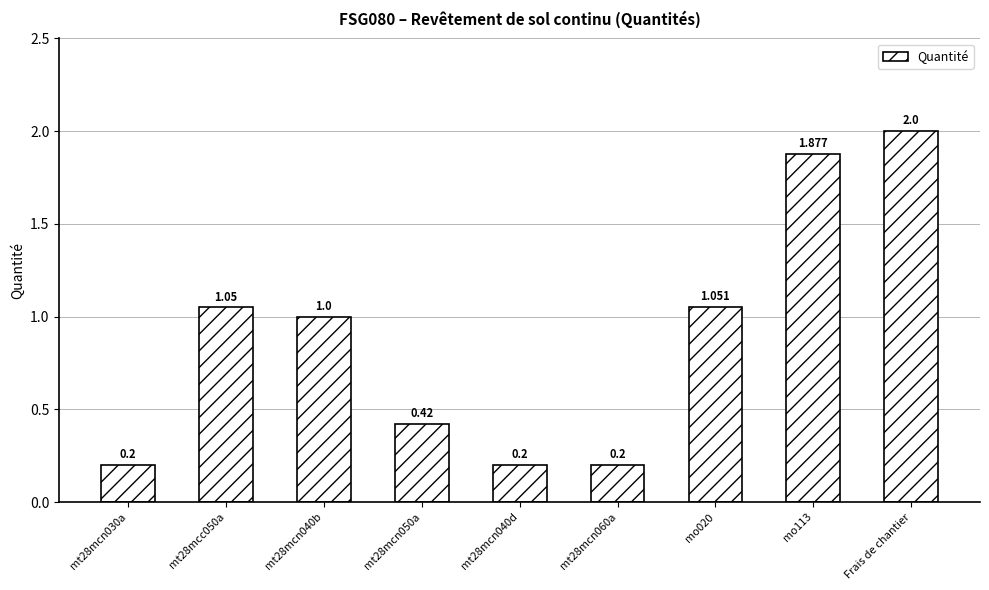

What is the label of the 8th bar from the left?

mo113